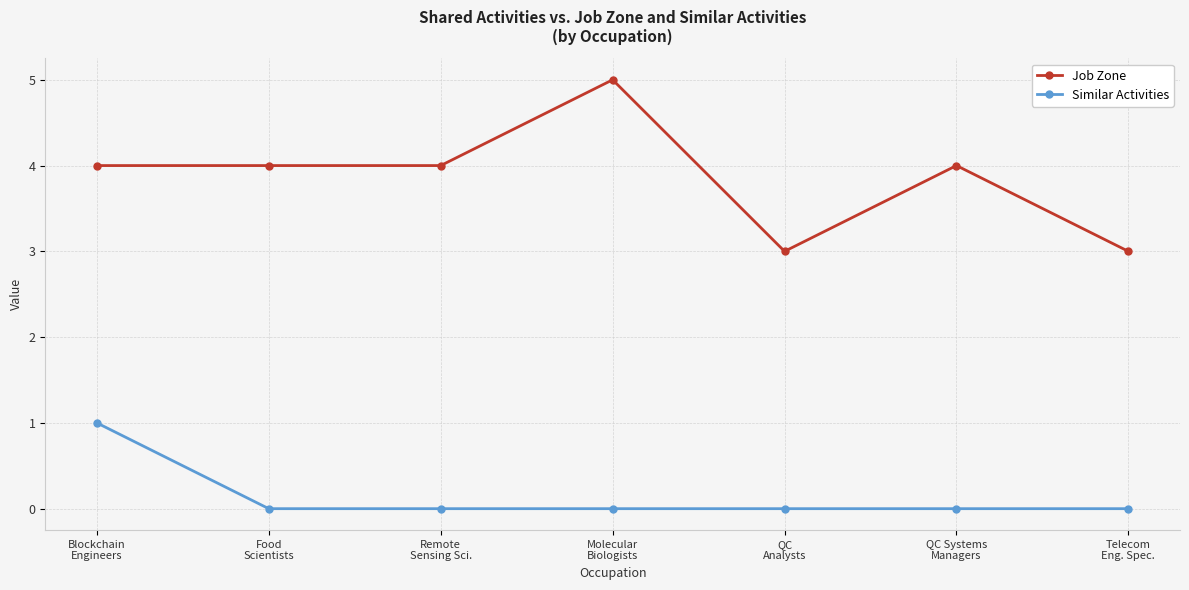

What is the label of the 2nd point from the right?

QC Systems
Managers